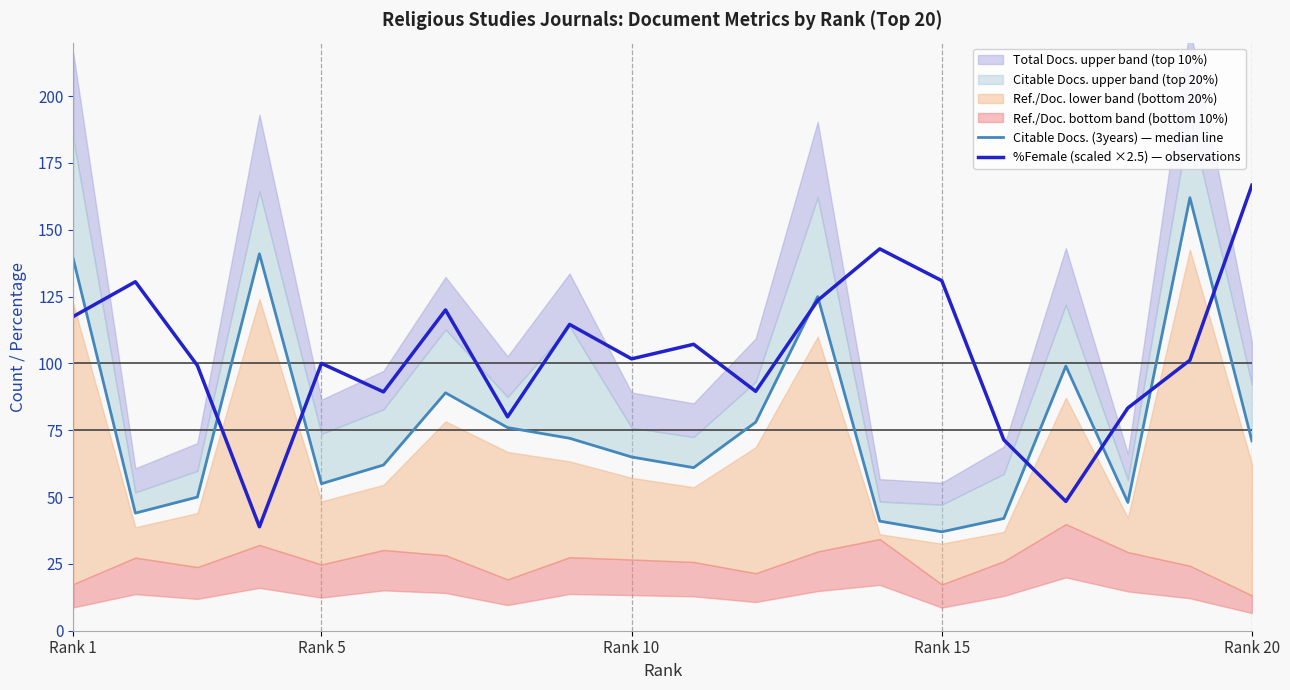

What is the value of the Citable Docs. (3years) — median line point at the 13th from the left?

125.0